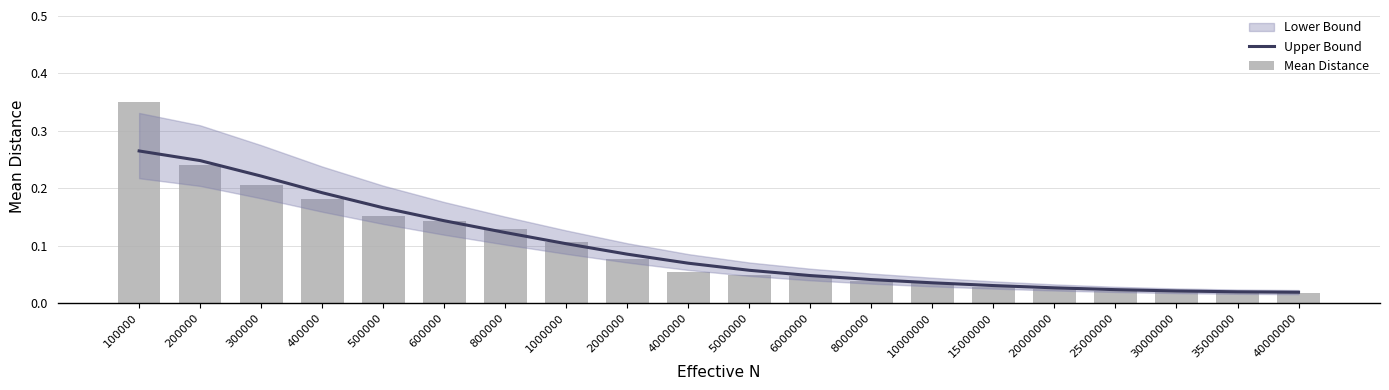

Which has a higher value, 25000000 or 100000?

100000